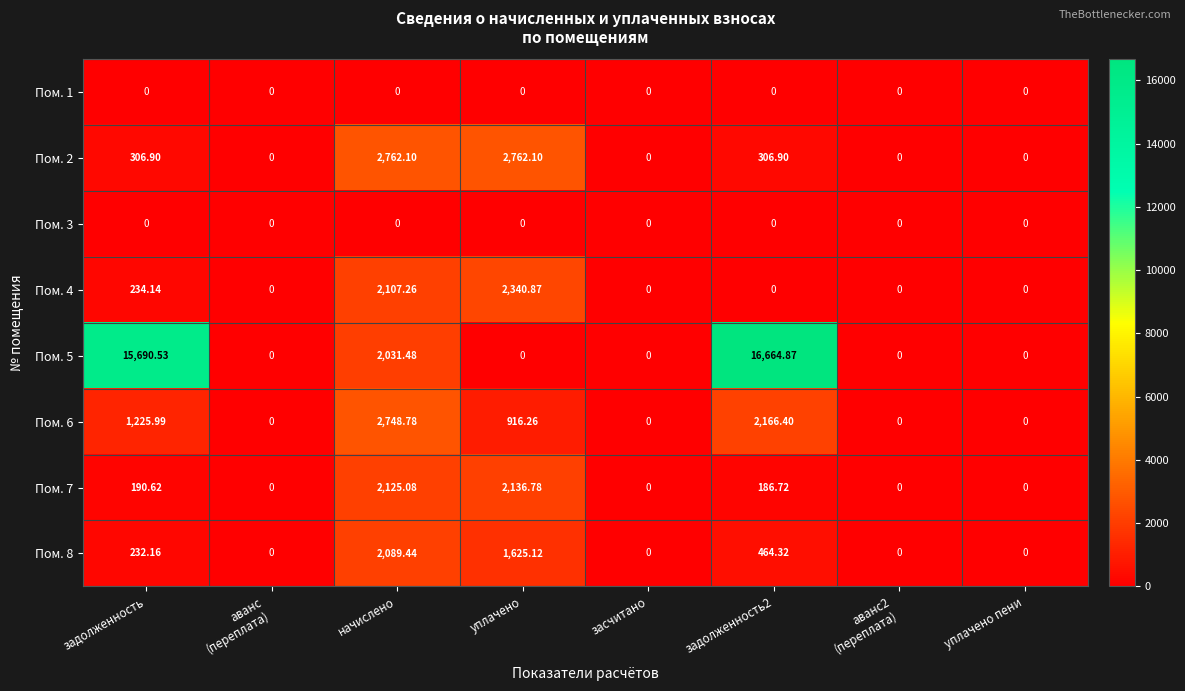

Between аванс
(переплата) and уплачено, which series saw the biggest shift?

Пом. 2